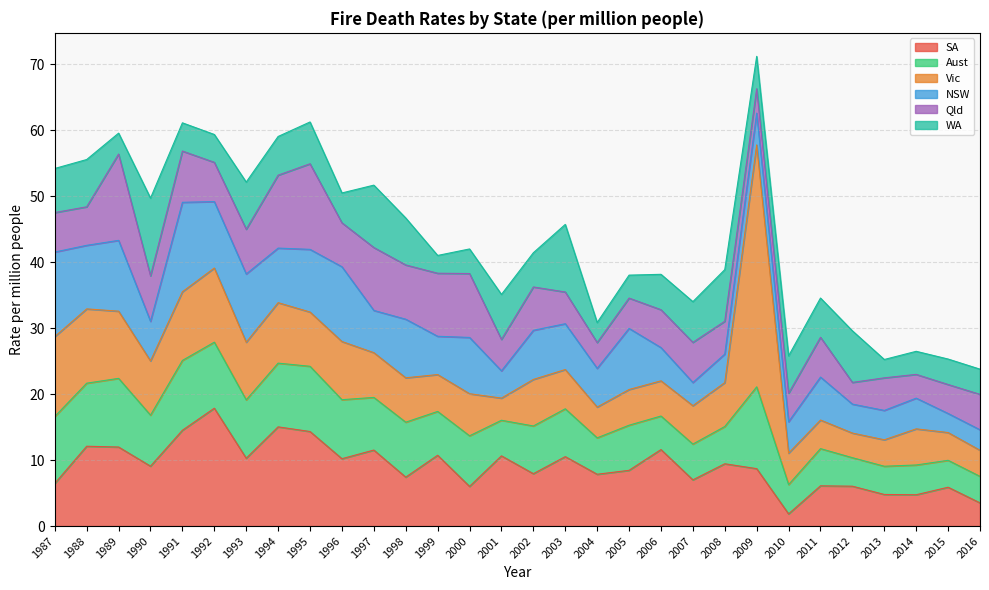

Is it true that NSW equals 8.5 at 2000?

True